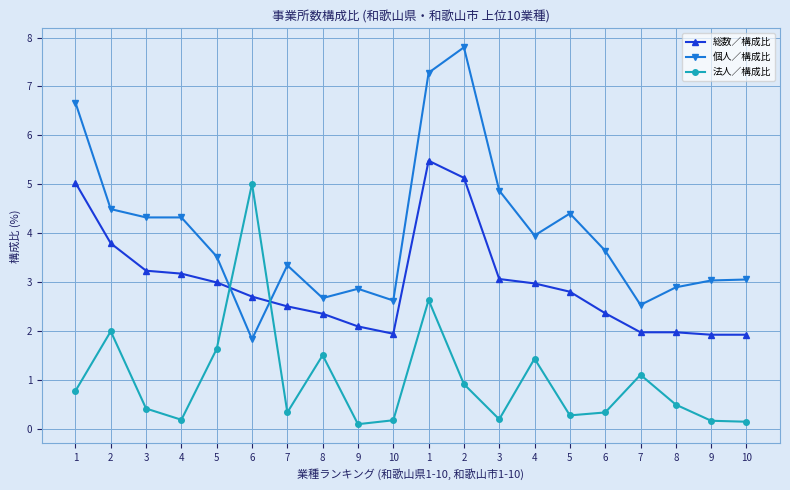

Which series ends up on top after the final intersection of 個人／構成比 and 法人／構成比?

個人／構成比